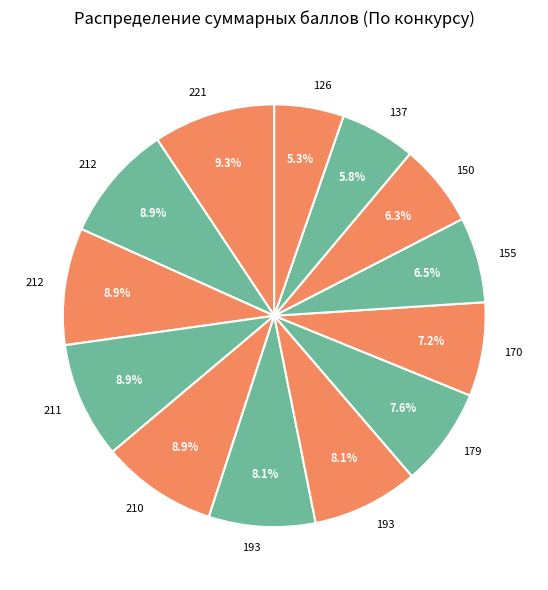

Does any single category account for the majority?

No